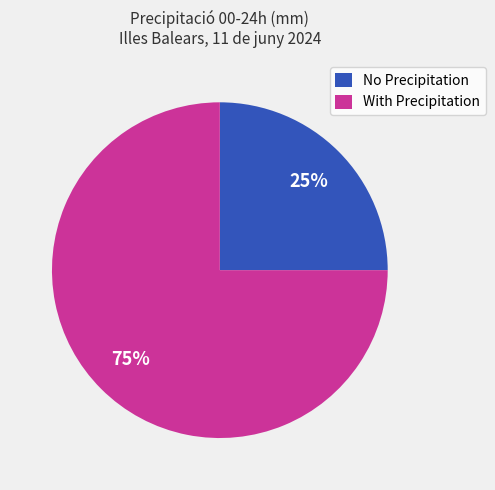

Rank the categories by value from lowest to highest.

No Precipitation, With Precipitation